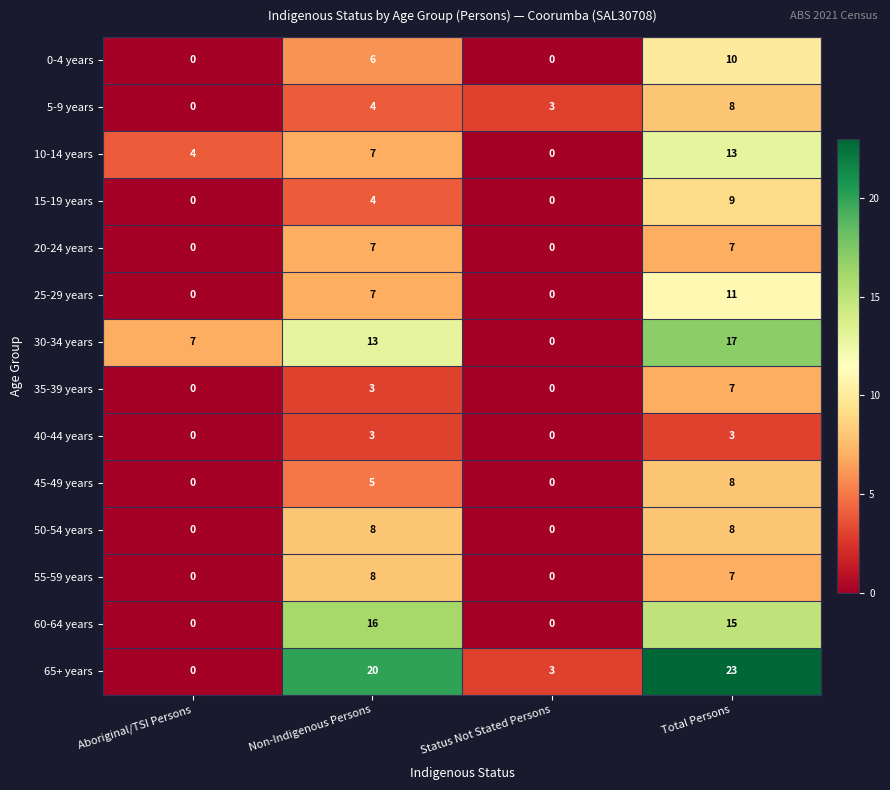

How many values in the 50-54 years series are below 8?

2